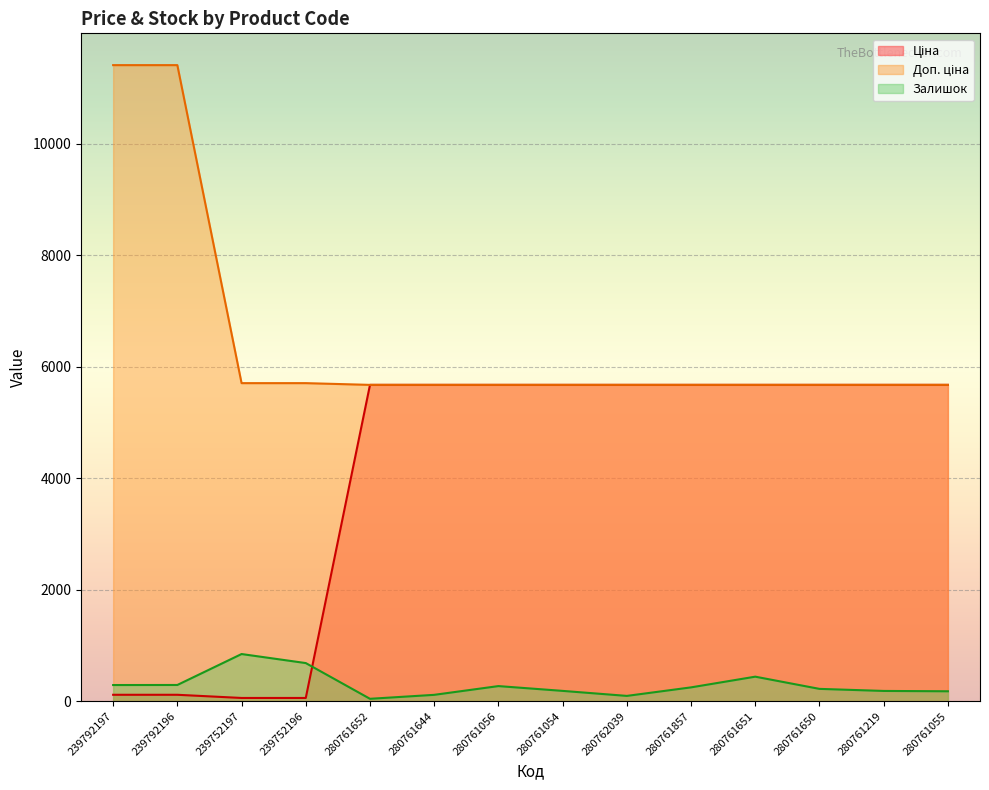

What is the value of the Залишок point at the 8th from the left?

184.0